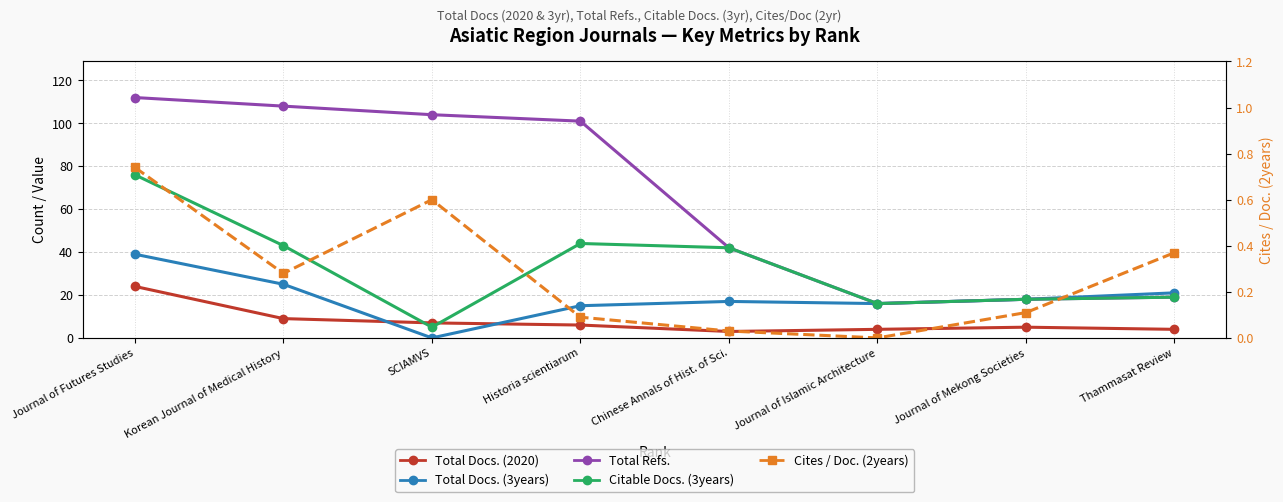

What is the approximate value of Cites / Doc. (2years) at Thammasat Review?

0.4